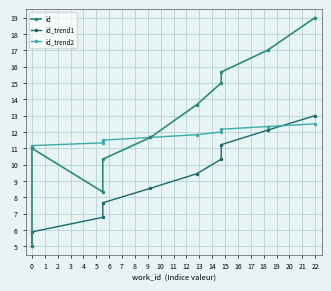

True or false: id_trend1 has more than 0 points higher than both neighbors.

False